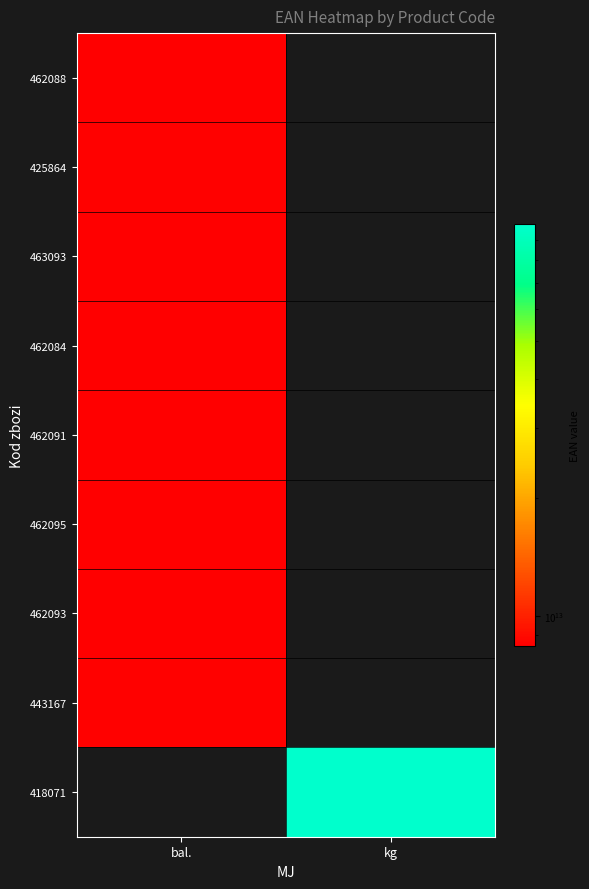

At bal., list the series in order from smallest to largest.

418071, 462084, 462088, 463093, 462091, 462093, 462095, 425864, 443167